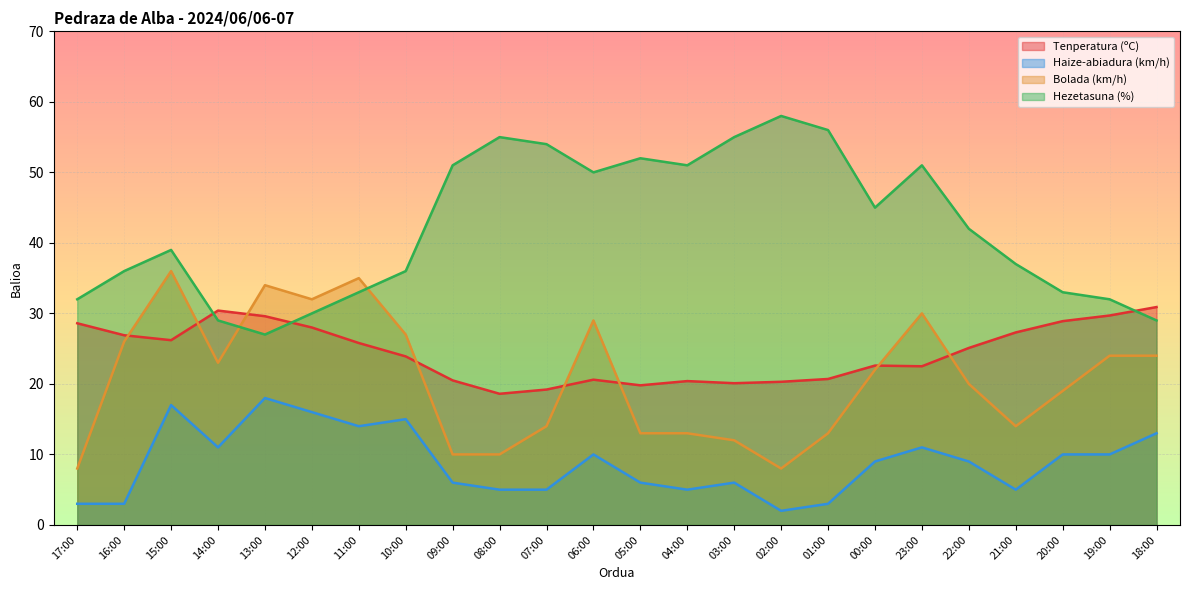

The Hezetasuna (%) series shows 57.3 at 11:00. True or false?

False